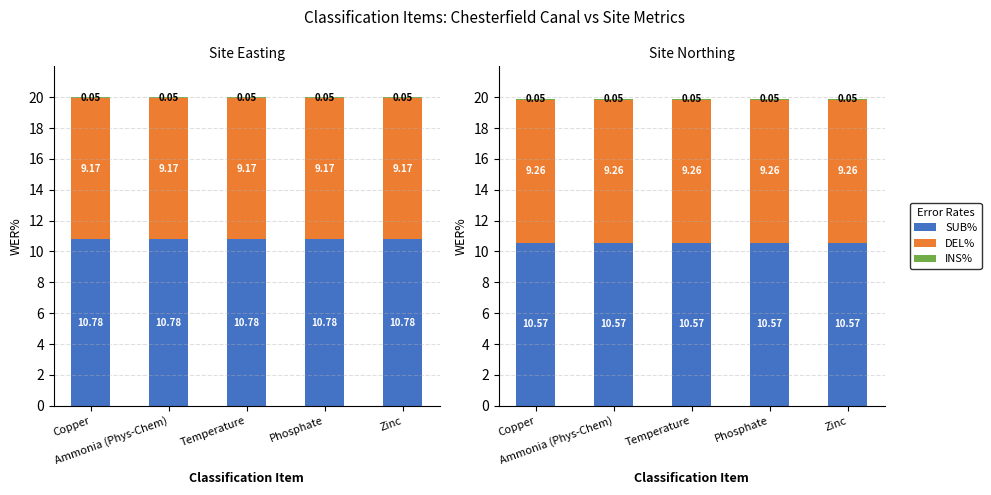

How many groups of bars are there?

5